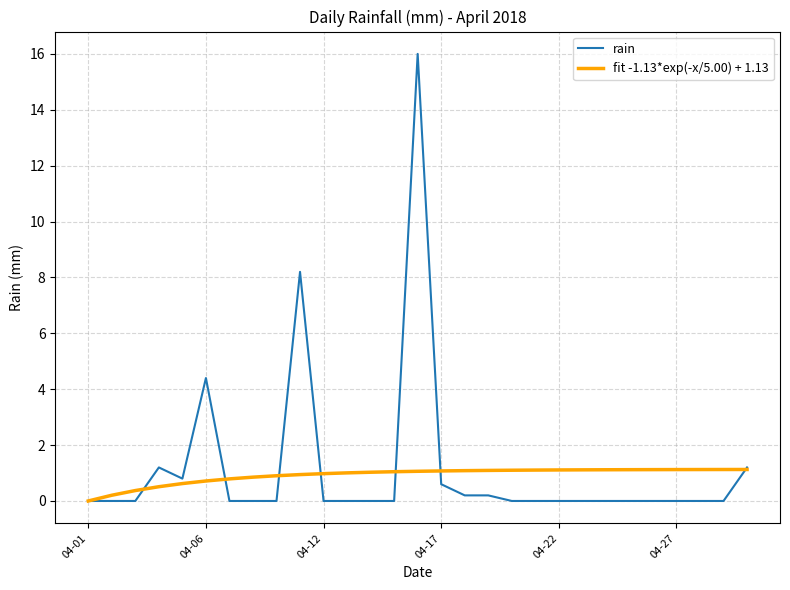

List the series in order of their peak value, highest first.

rain, fit -1.13*exp(-x/5.00) + 1.13